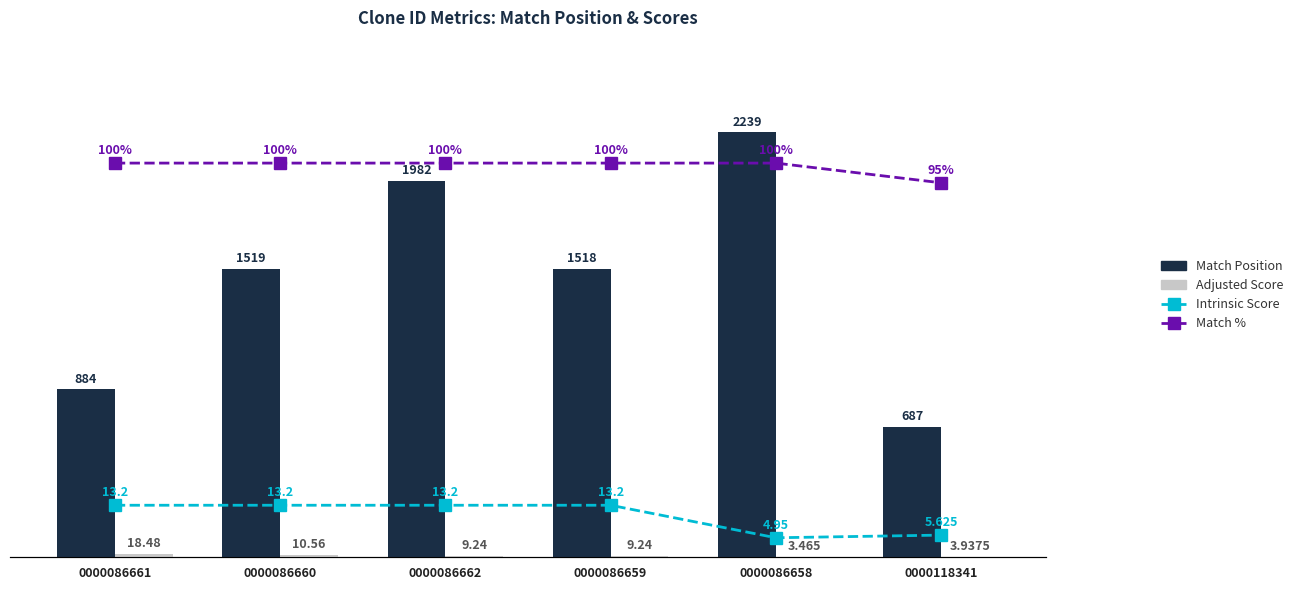

How many categories are shown in the chart?

6